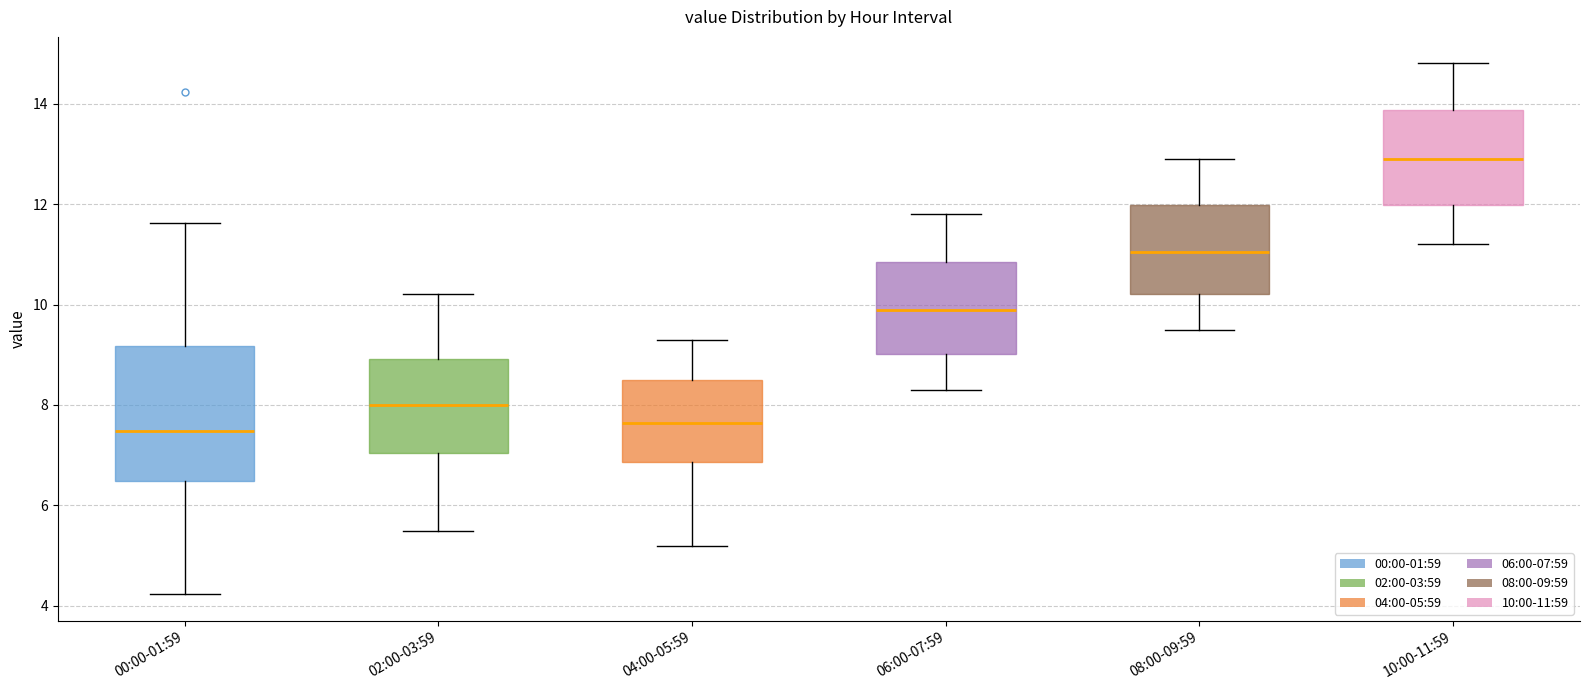

Where does the lower whisker of the box for 08:00-09:59 end on the y-axis? The values are not printed on the chart, so give them approximately, as read against the axis.

9.6